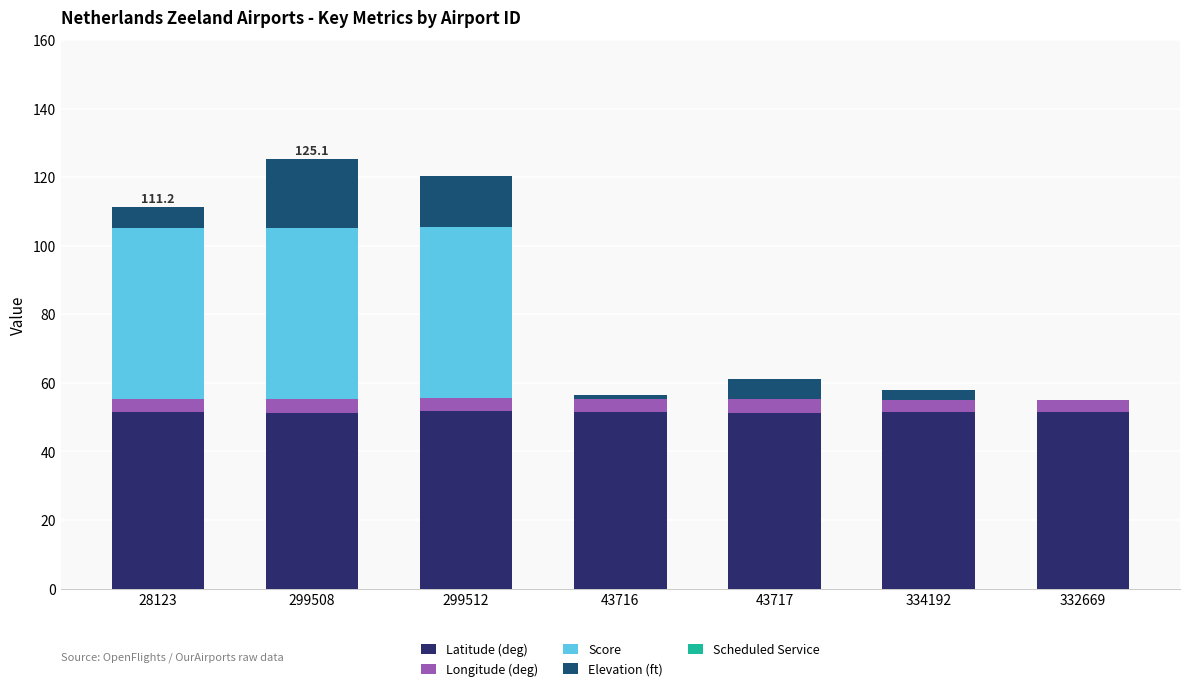

What is the maximum value for Latitude (deg)?

51.7